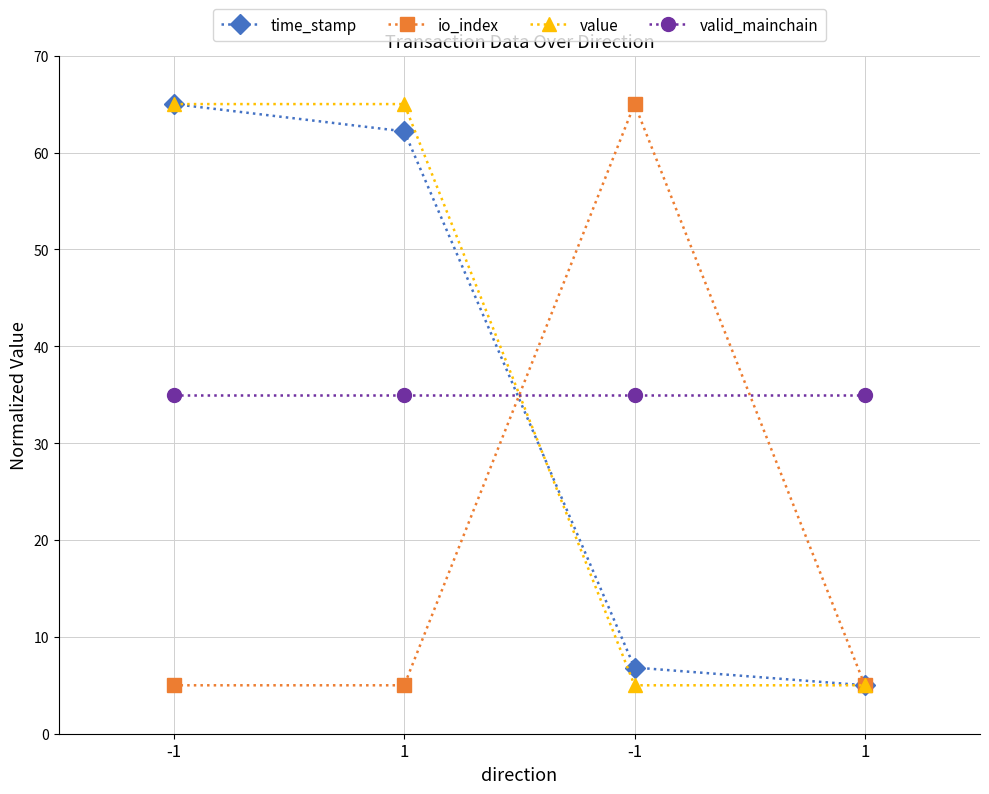

How many series are shown in this chart?

4